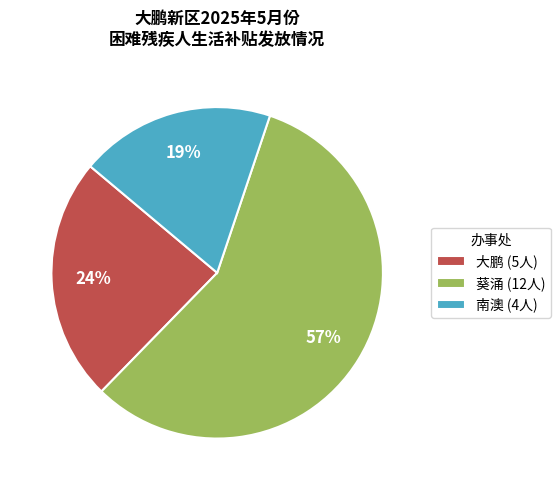

Do 南澳 and 葵涌 together represent more than half of the pie?

Yes